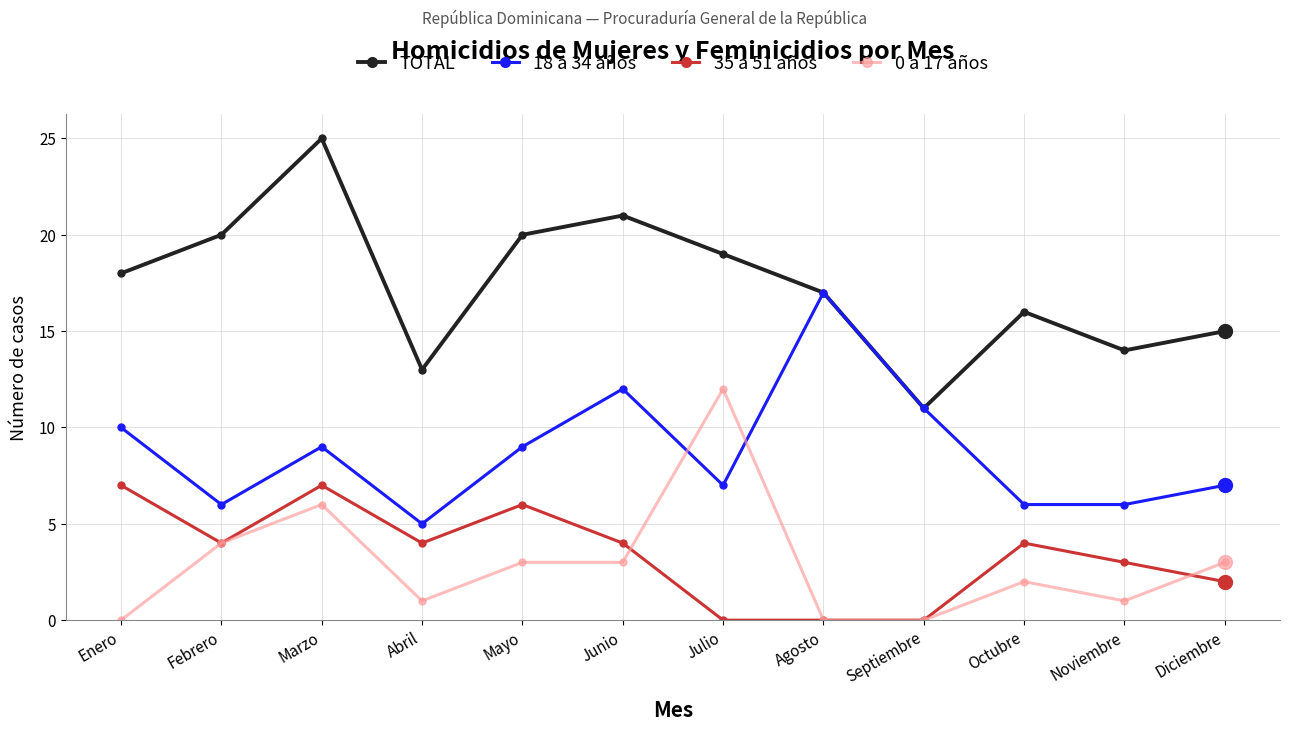

What is the average value of the 0 a 17 años series?

3